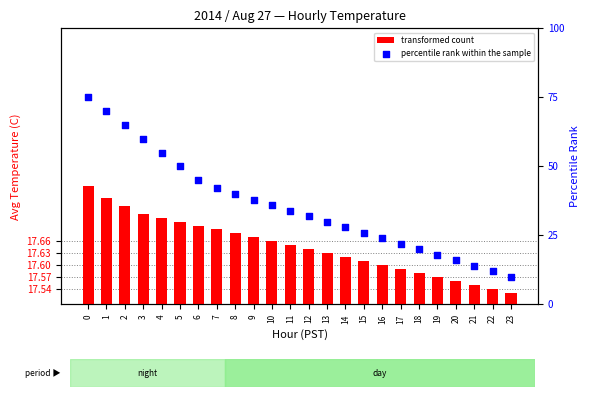

At how many categories does at least one series exceed 28?

14